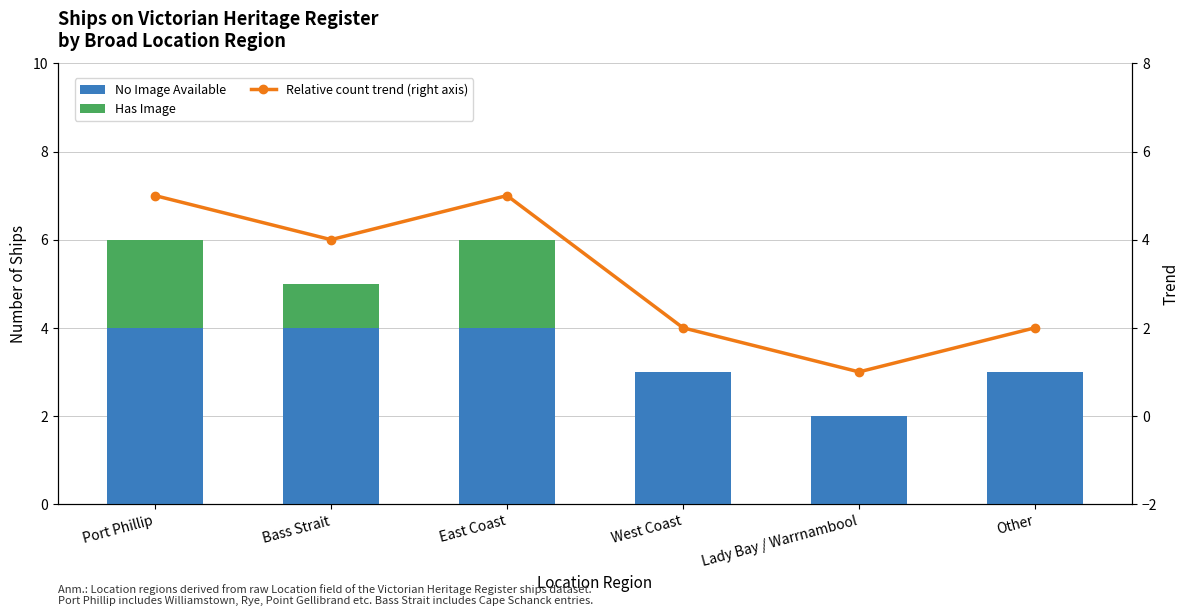

List the labels in order of Has Image value, largest first.

Port Phillip, East Coast, Bass Strait, West Coast, Lady Bay / Warrnambool, Other